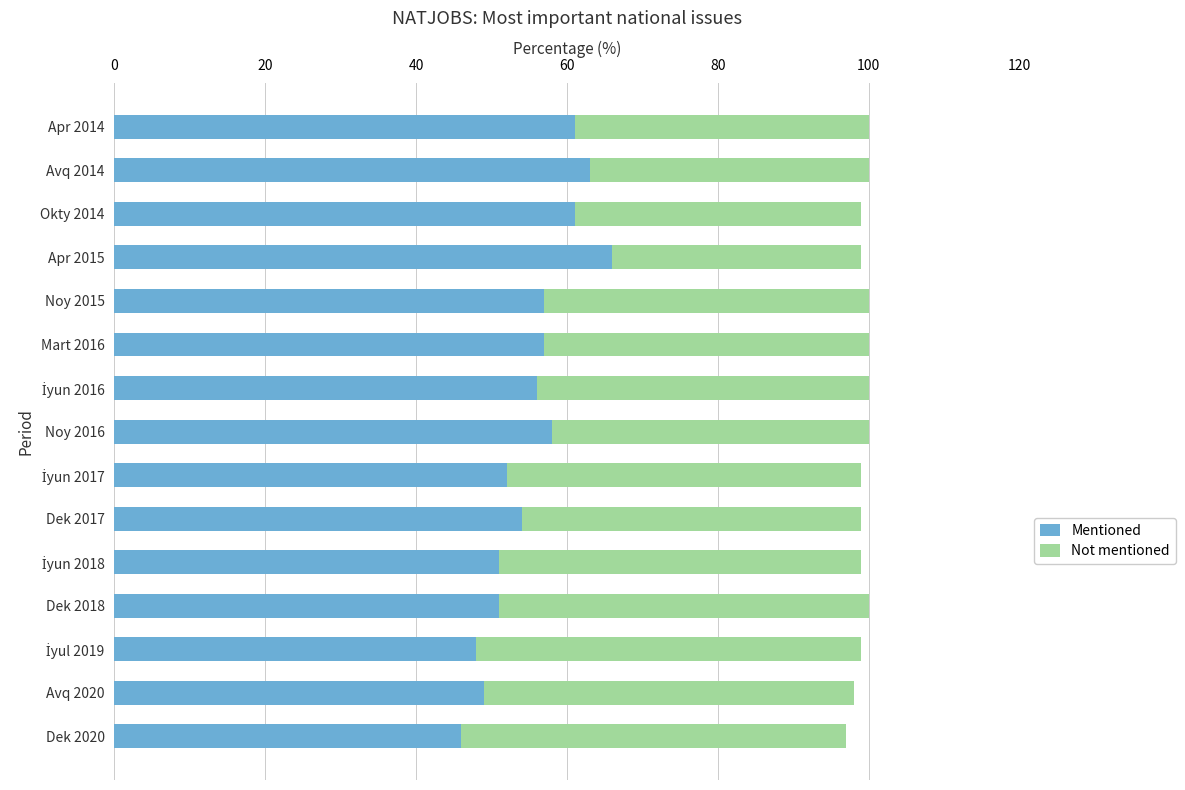

What is the difference between the maximum and minimum values in the Mentioned series?

20